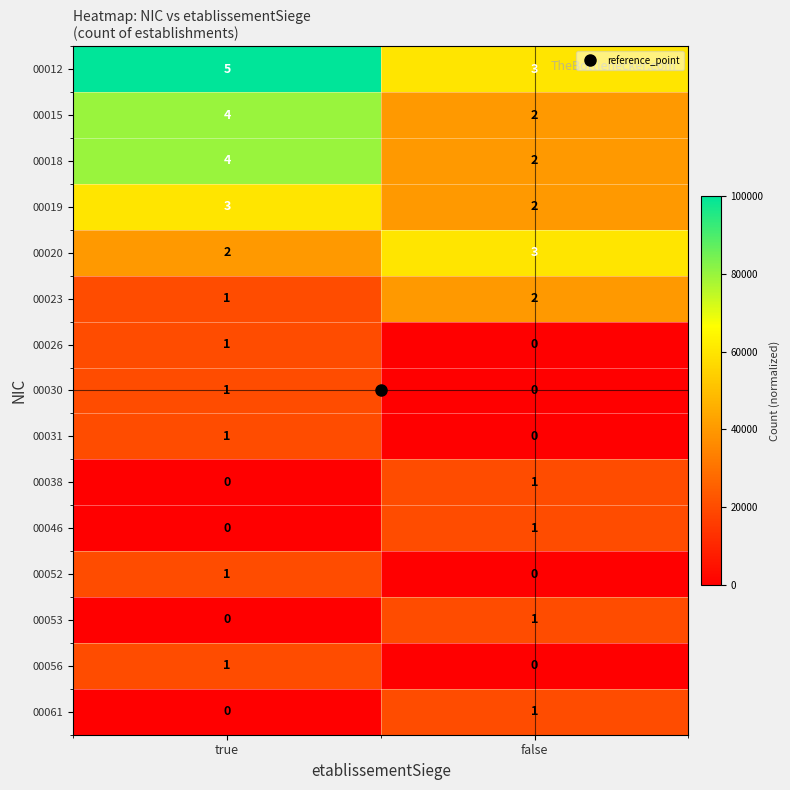

Where is 00038 nearest to the value 0?

true